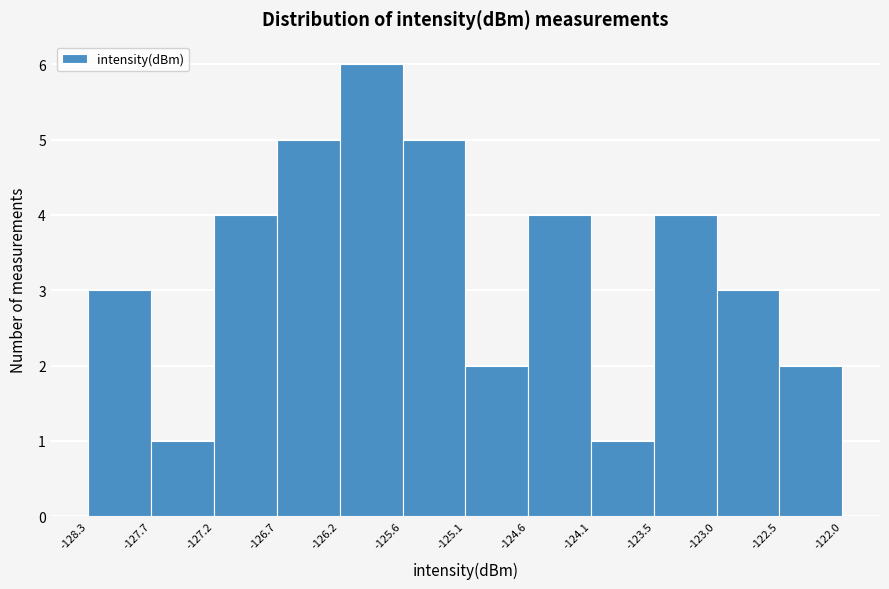

Over which range of the x-axis is the bar tallest?

-126.2 to -125.6